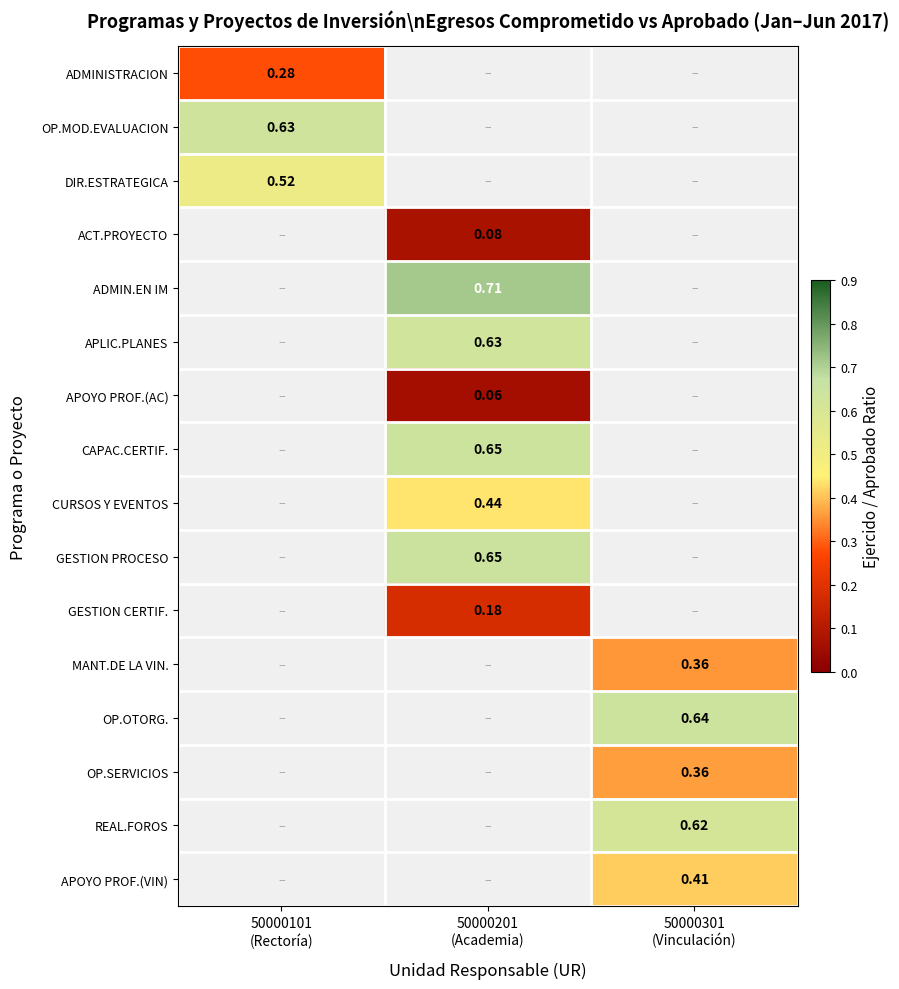

True or false: ADMINISTRACION has a value of 0.1 at 50000101 (Rectoría).

False